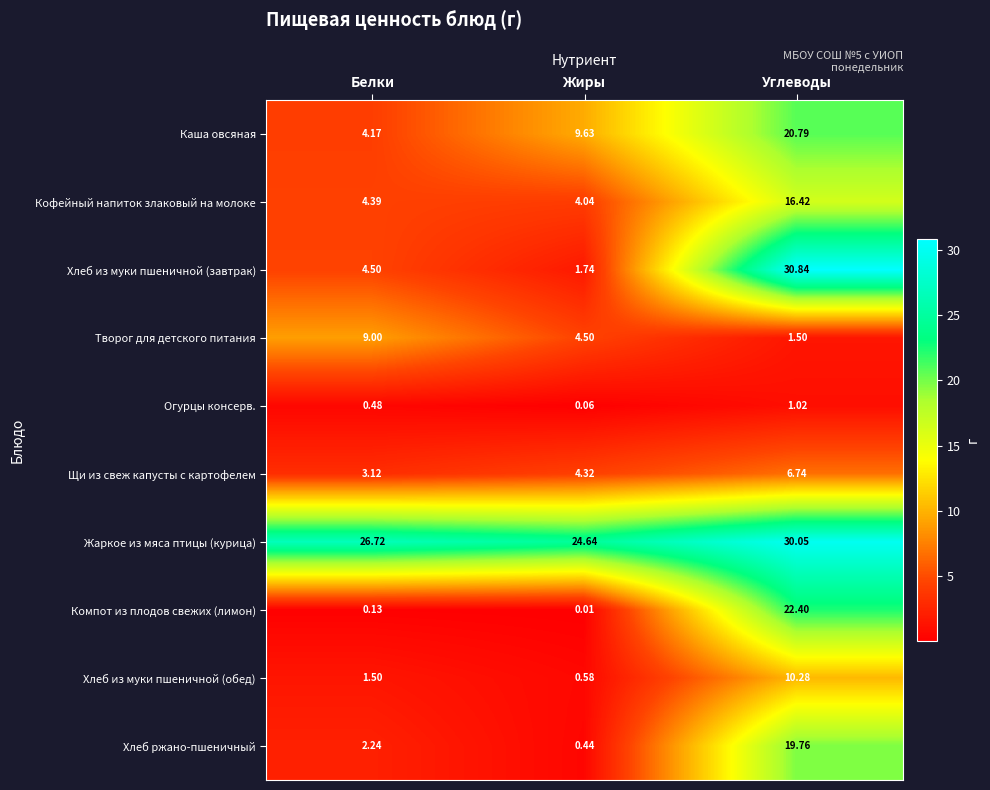

At which category does the chart reach its peak across all series?

Углеводы